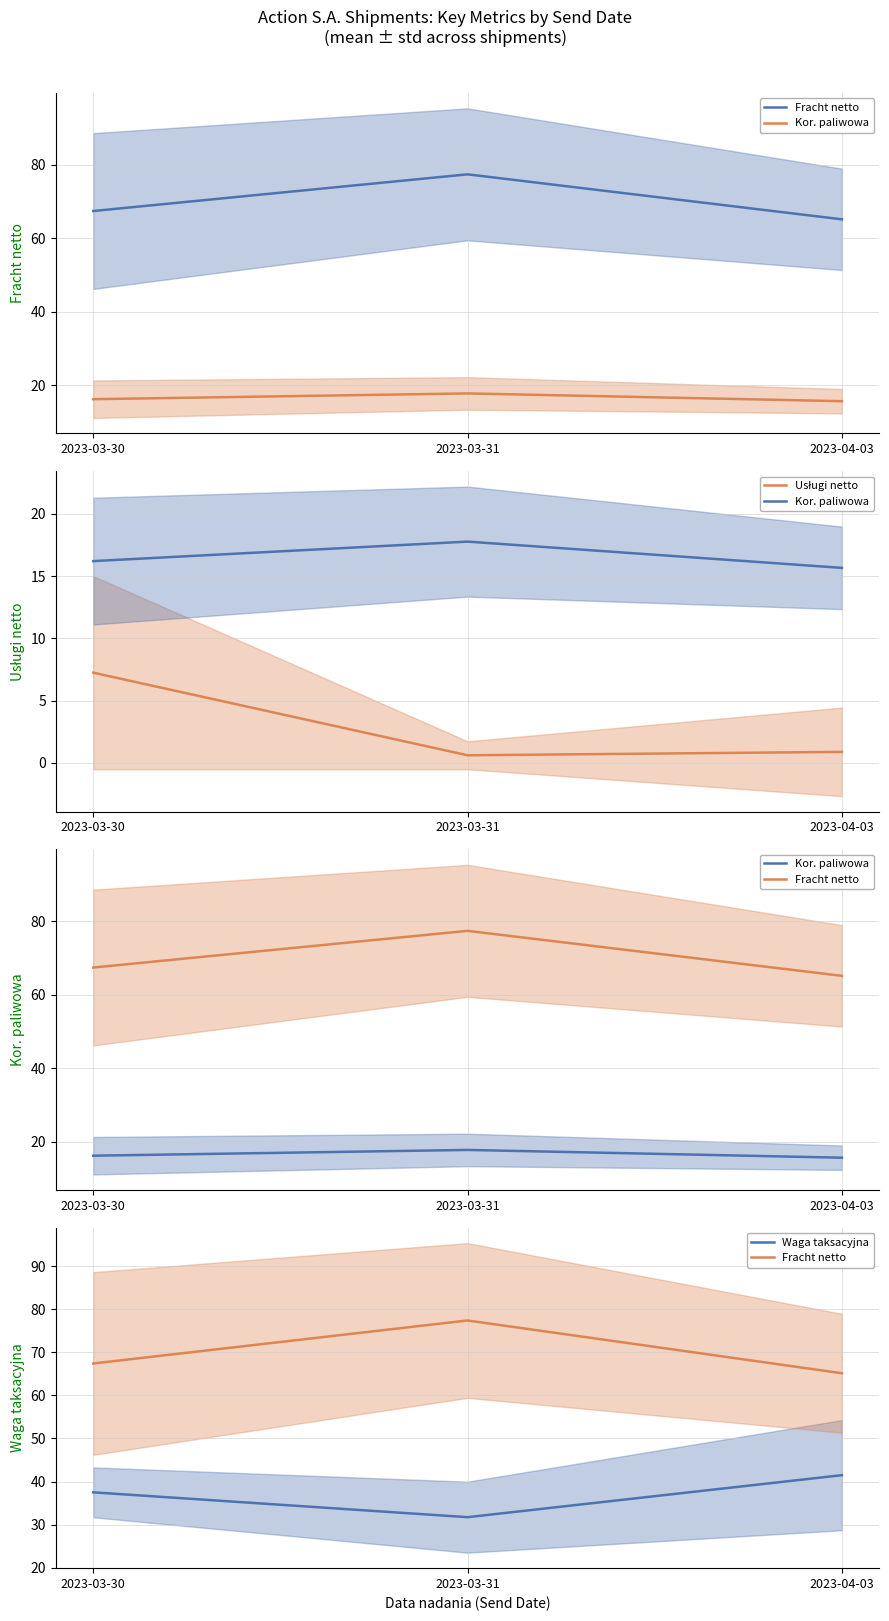

Where is Kor. paliwowa nearest to the value 16?

2023-03-30